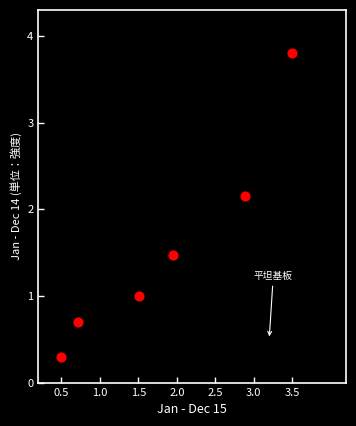

What is the average X value?

1.8